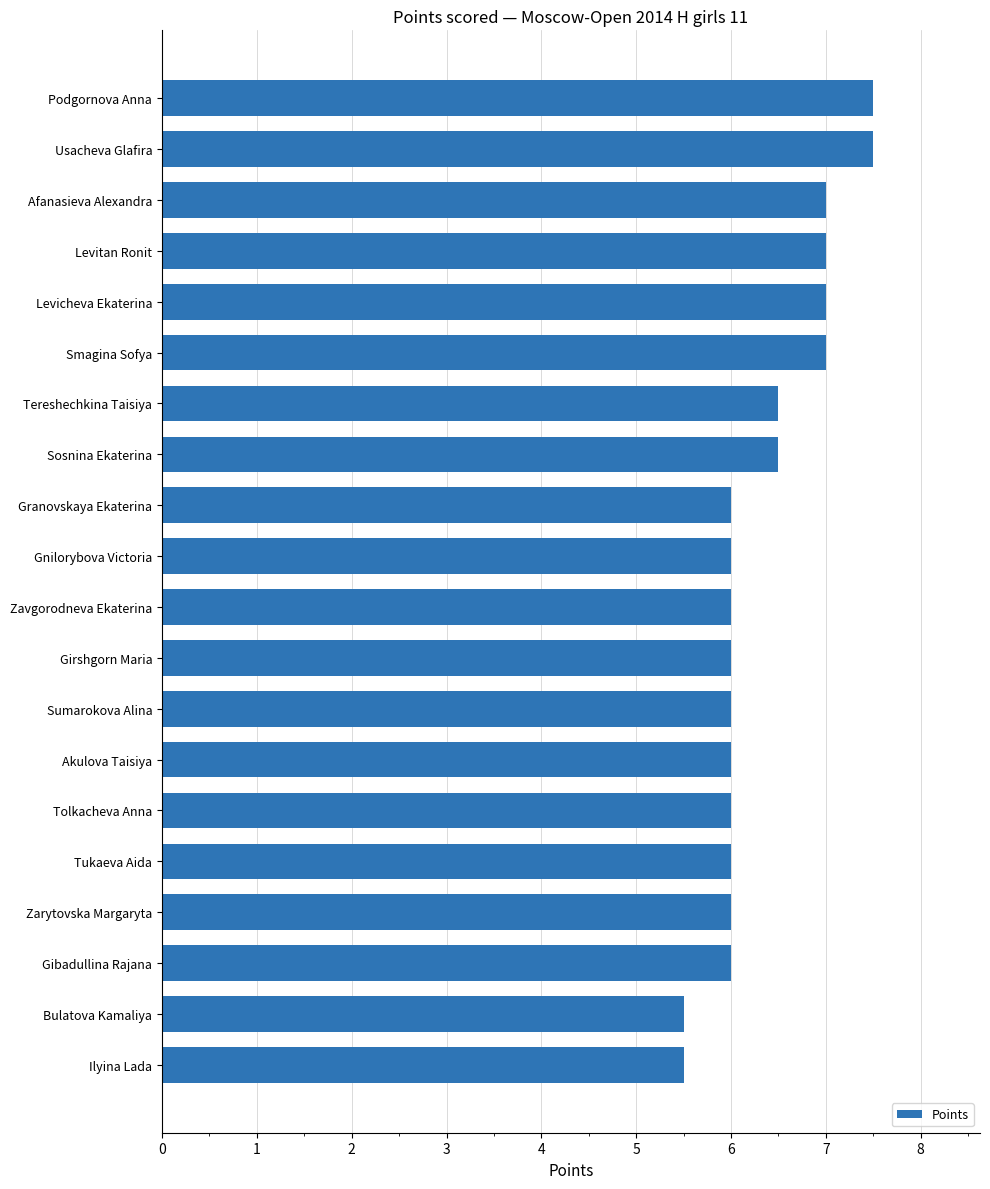

Does the chart contain stacked bars?

No